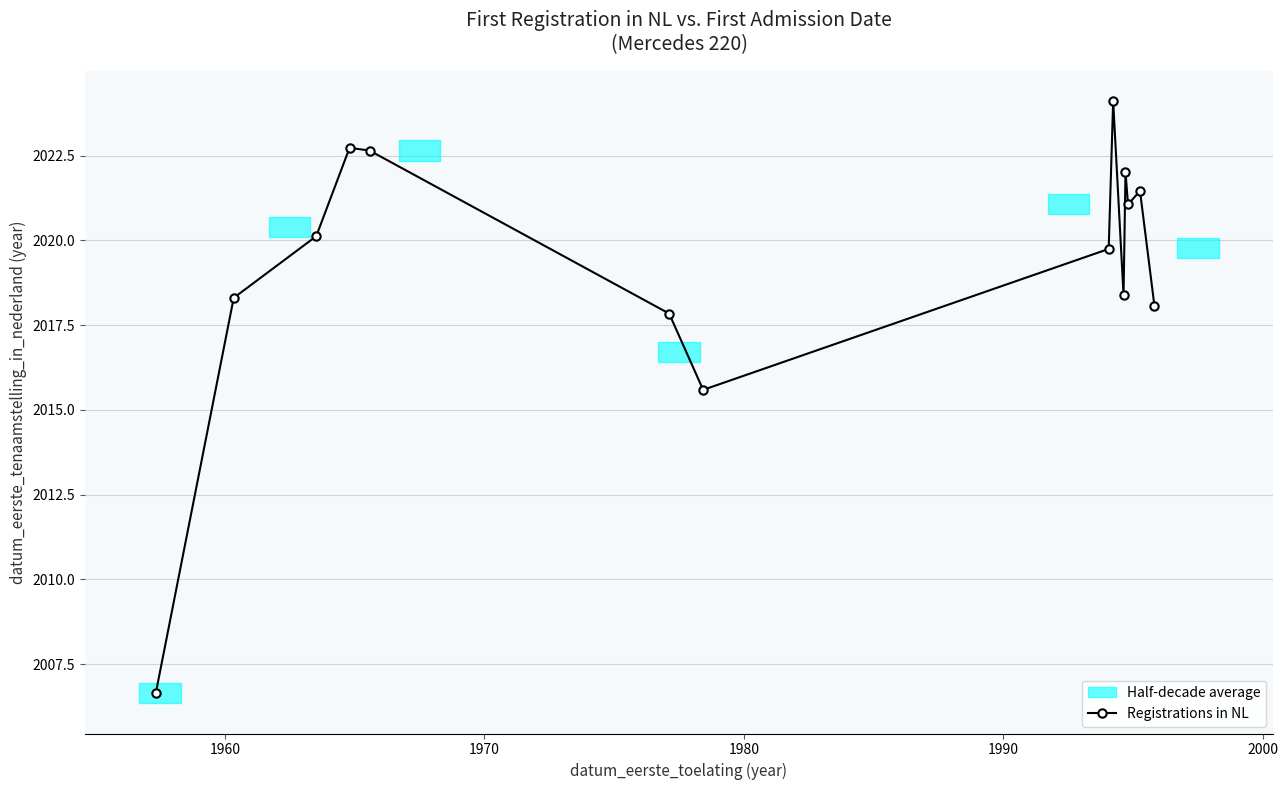

How many interior local peaks (higher than both neighbors) does the data have?

4